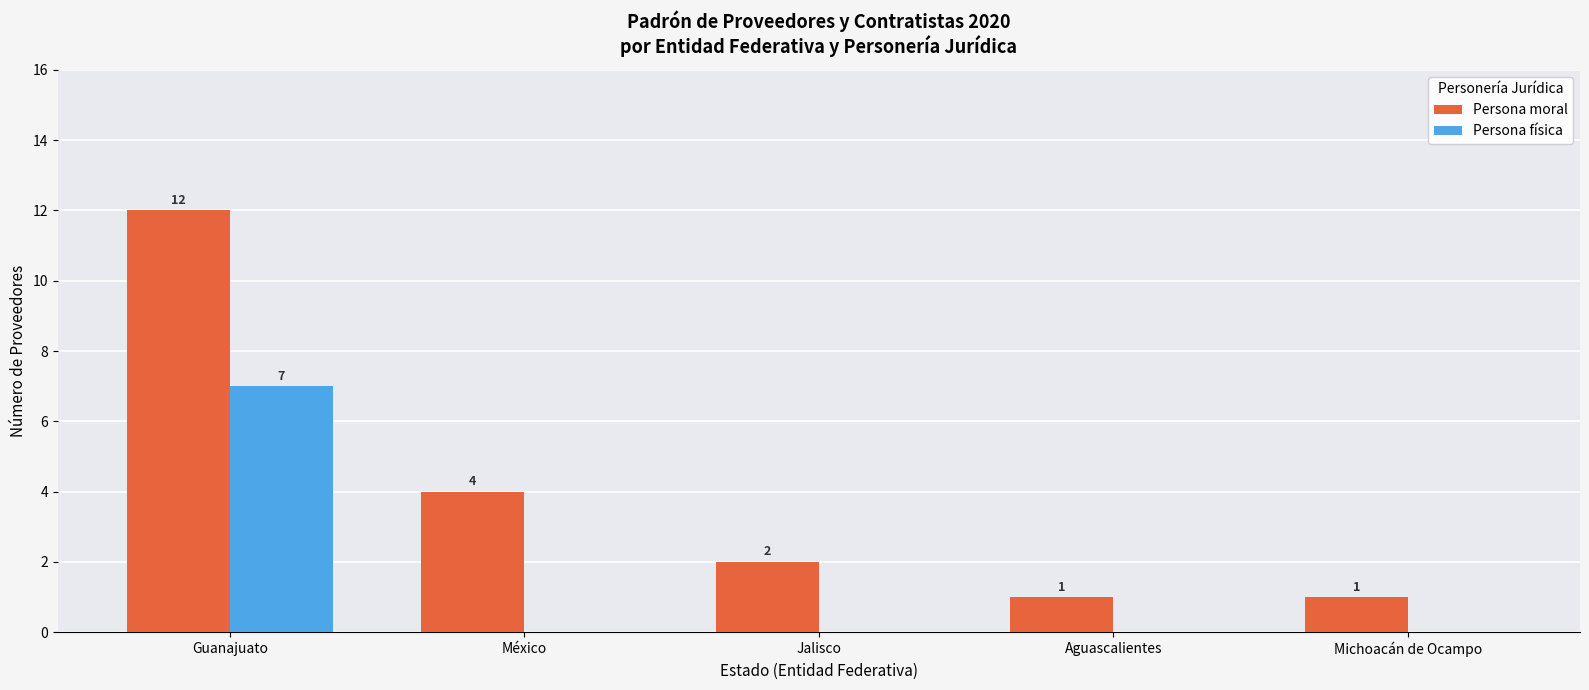

Is it true that Persona física equals 0 at Michoacán de Ocampo?

True